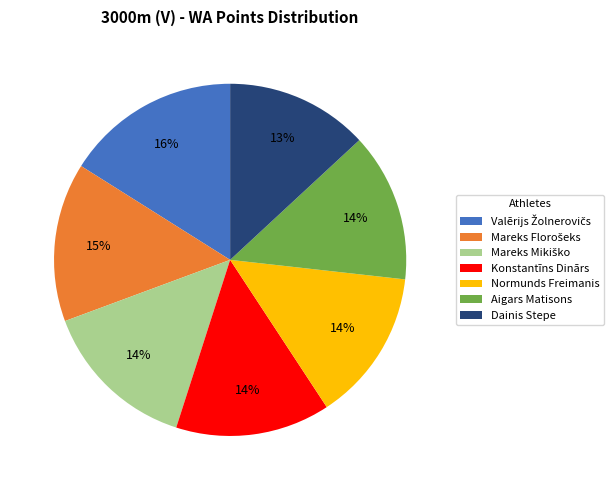

To the nearest percent, what is the difference between the largest and smallest slice percentages?

3%